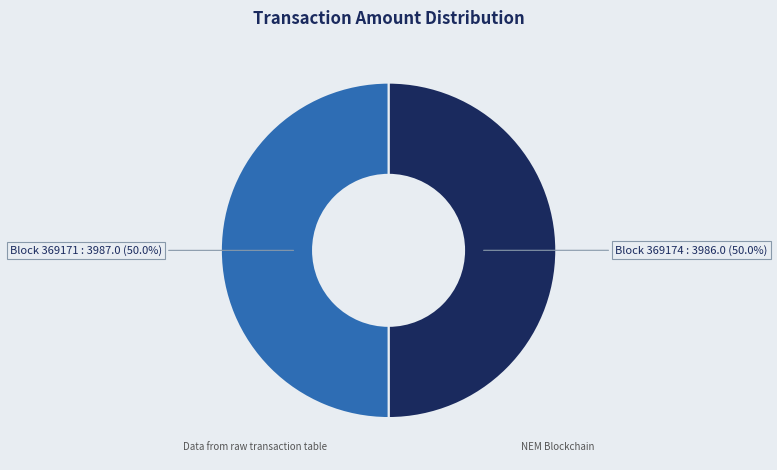

What is the ratio of the value at Block 369171 : 3987.0 (50.0%) to the value at Block 369174 : 3986.0 (50.0%)?

1.0